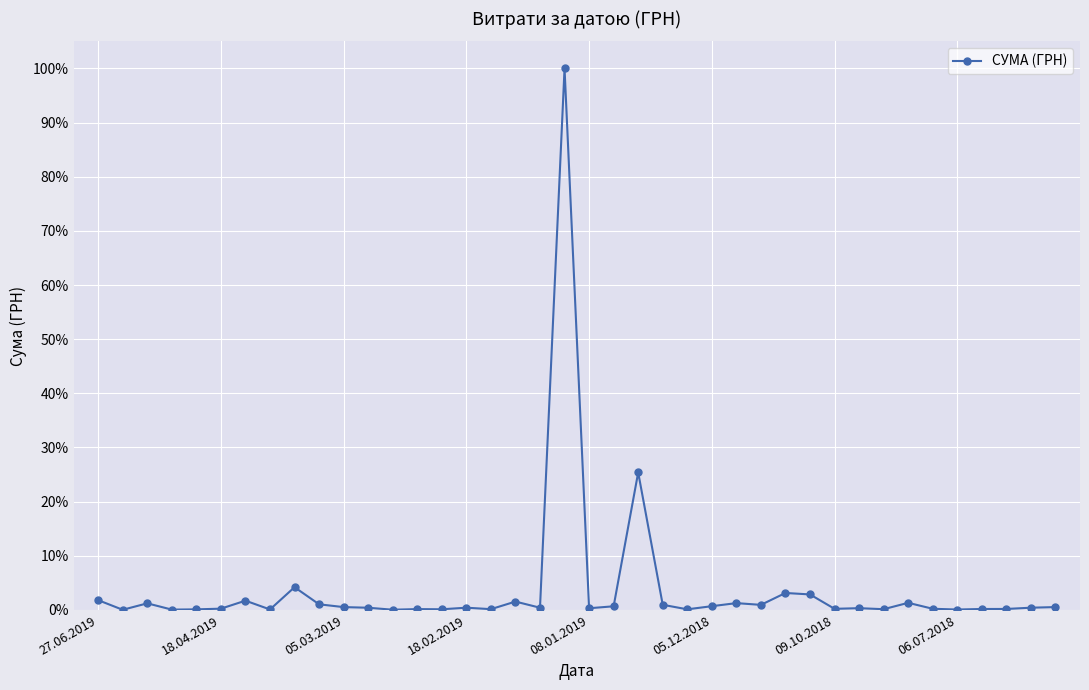

True or false: there are more than 1 points higher than both neighbors.

True